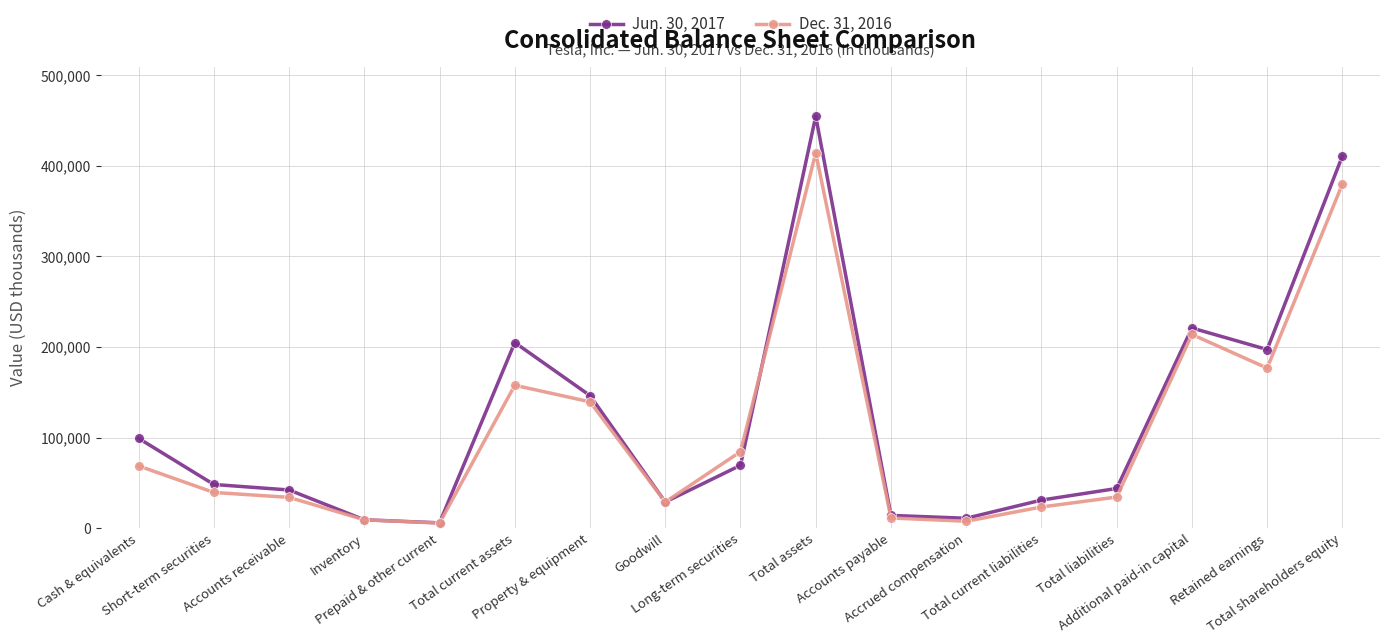

Which series has the largest total across all categories?

Jun. 30, 2017